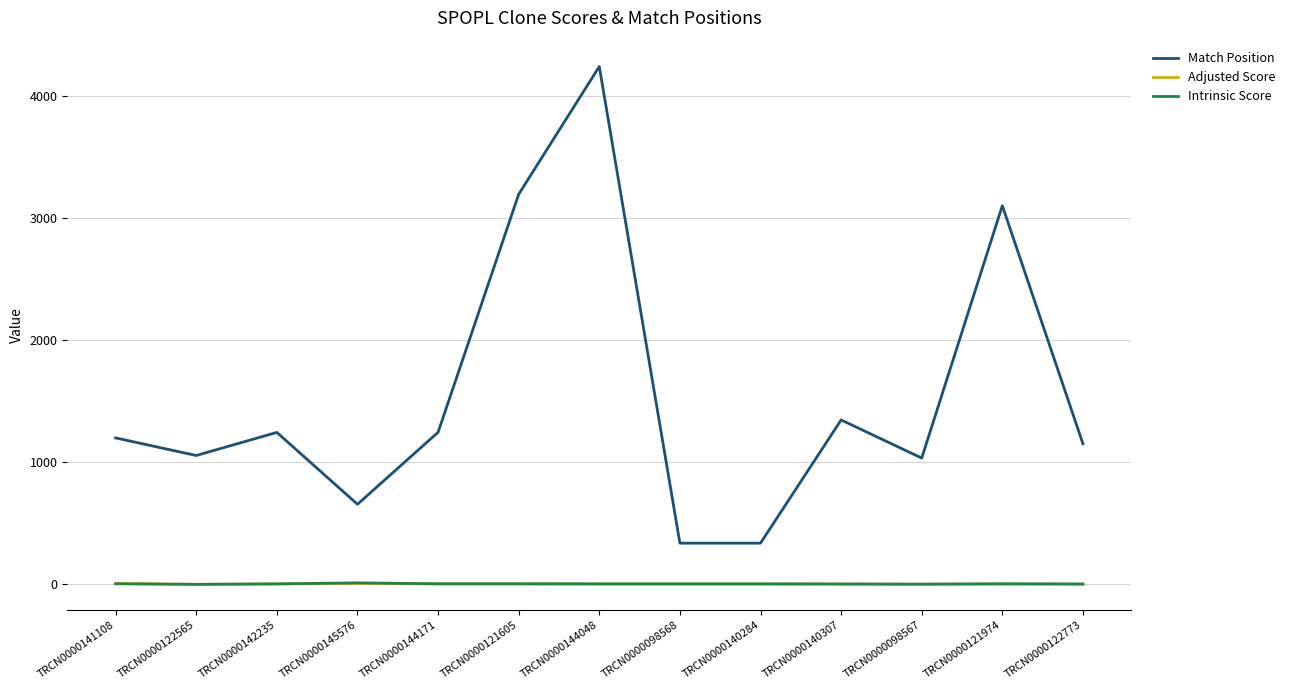

True or false: Match Position and Adjusted Score cross at least once.

False